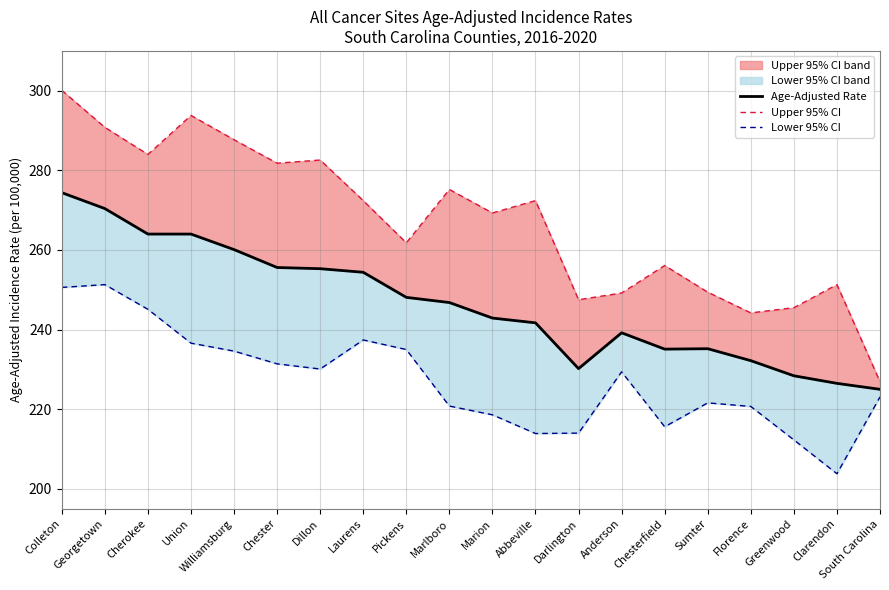

The Upper 95% CI series shows 441.9 at Pickens. True or false?

False